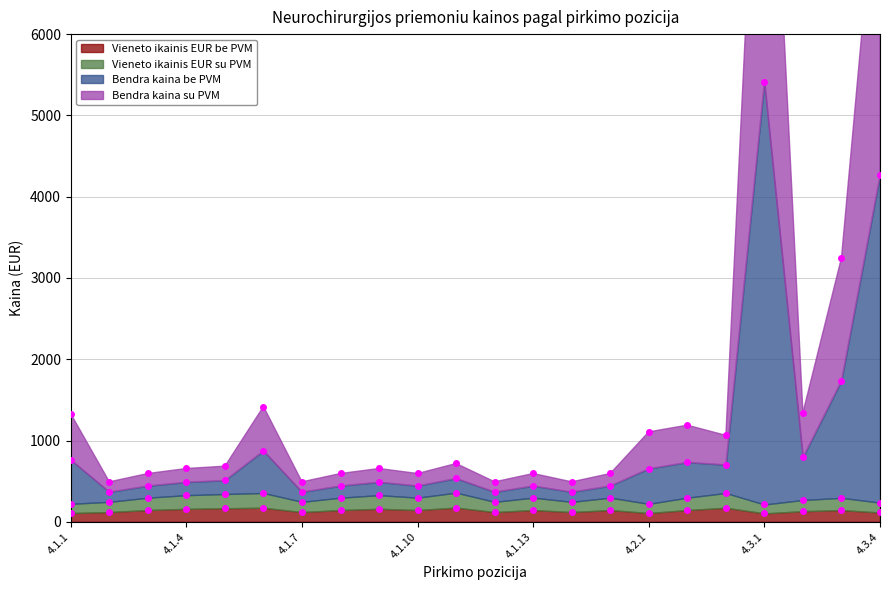

How many lines are shown in the chart?

4